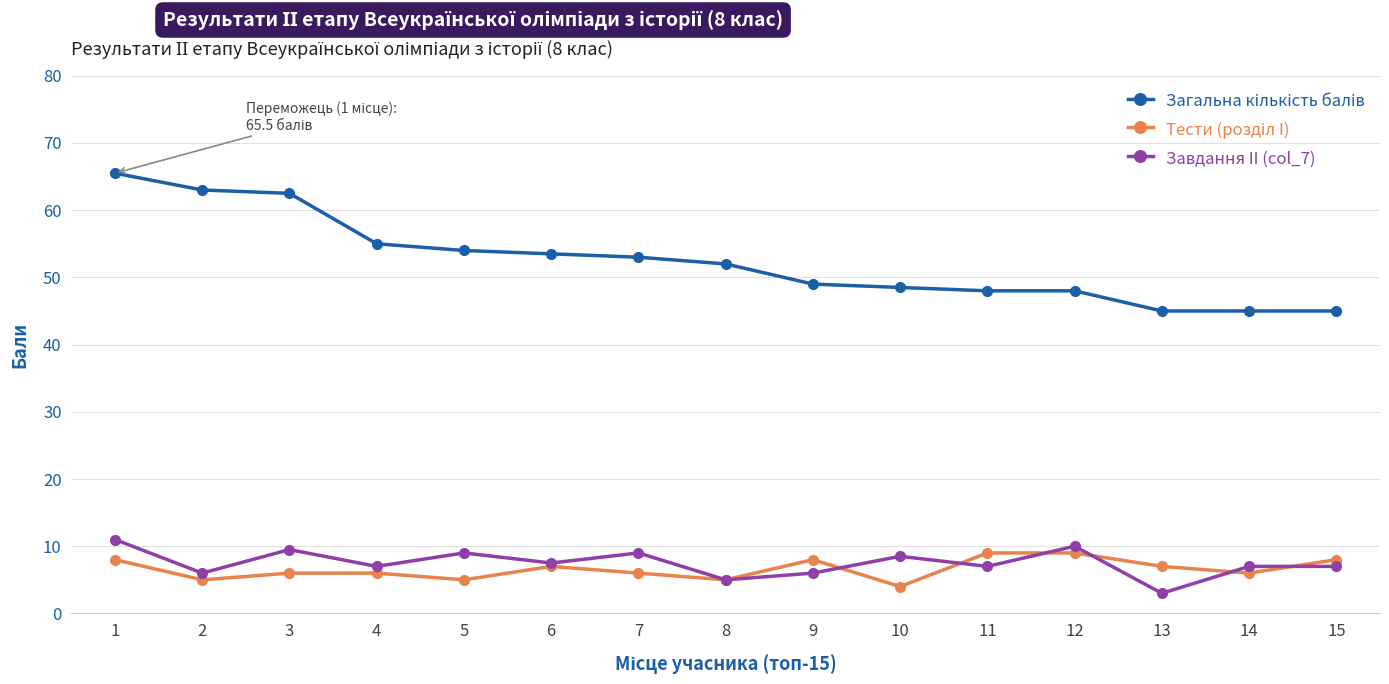

Which category has the highest value in the Завдання II (col_7) series?

1